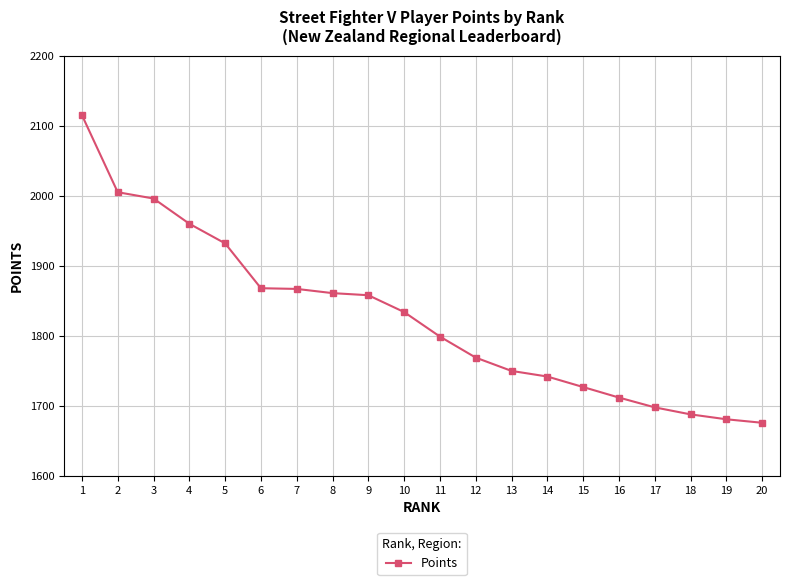

What is the greatest value displayed?

2115